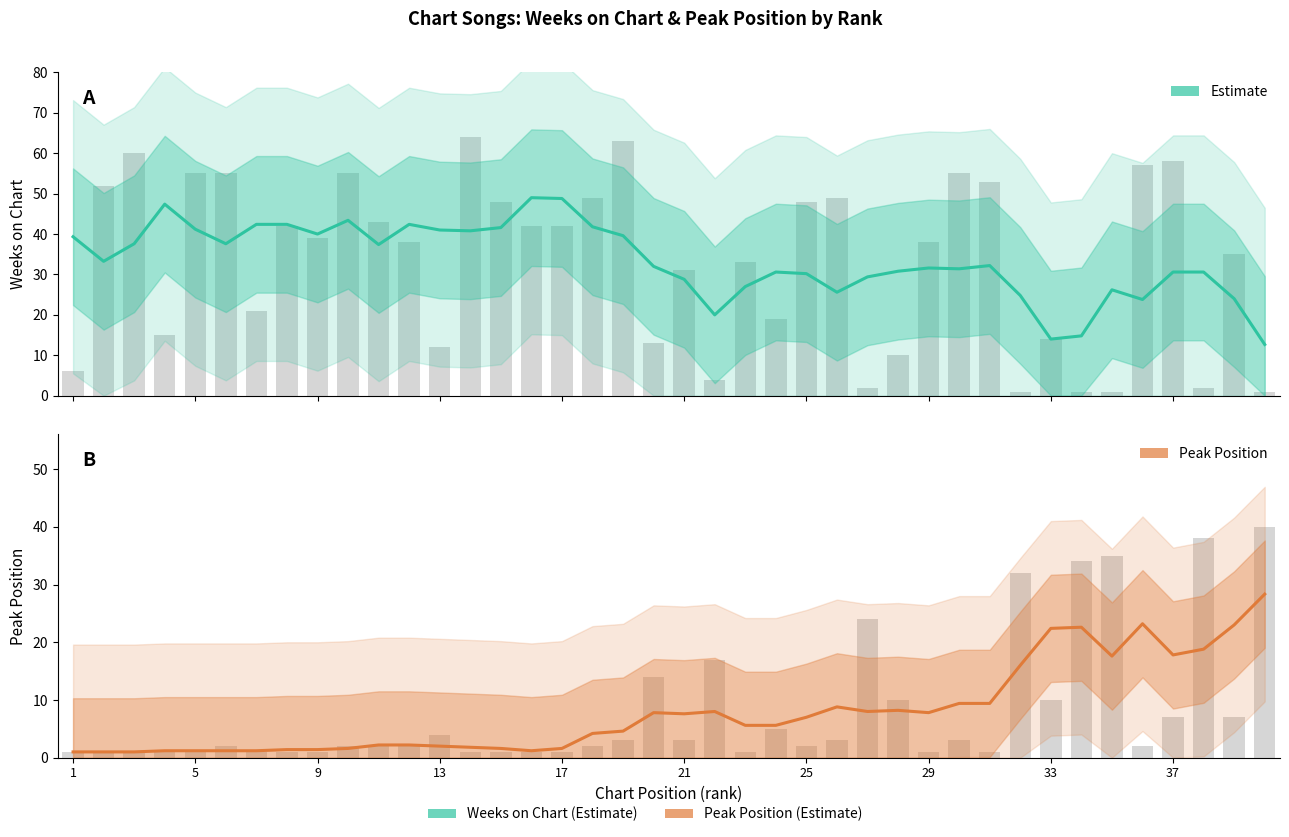

Which series has the largest total across all categories?

Weeks on Chart